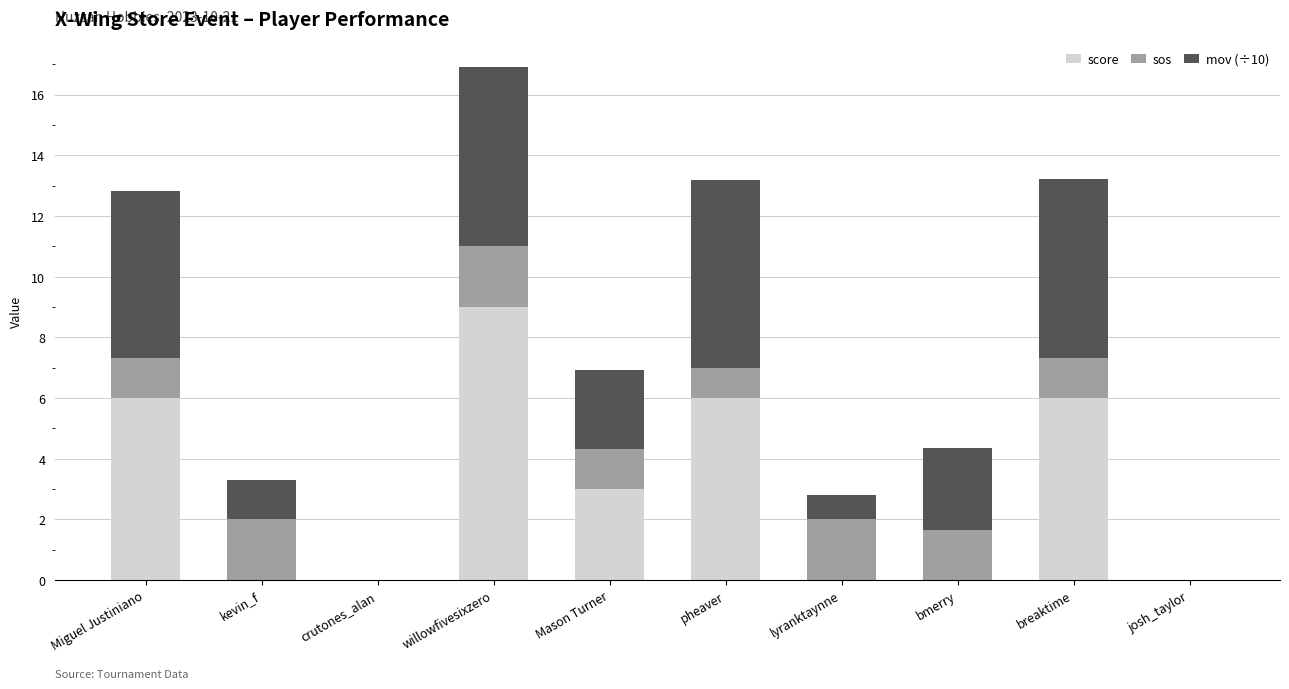

What are all the series names shown in the legend?

score, sos, mov (÷10)